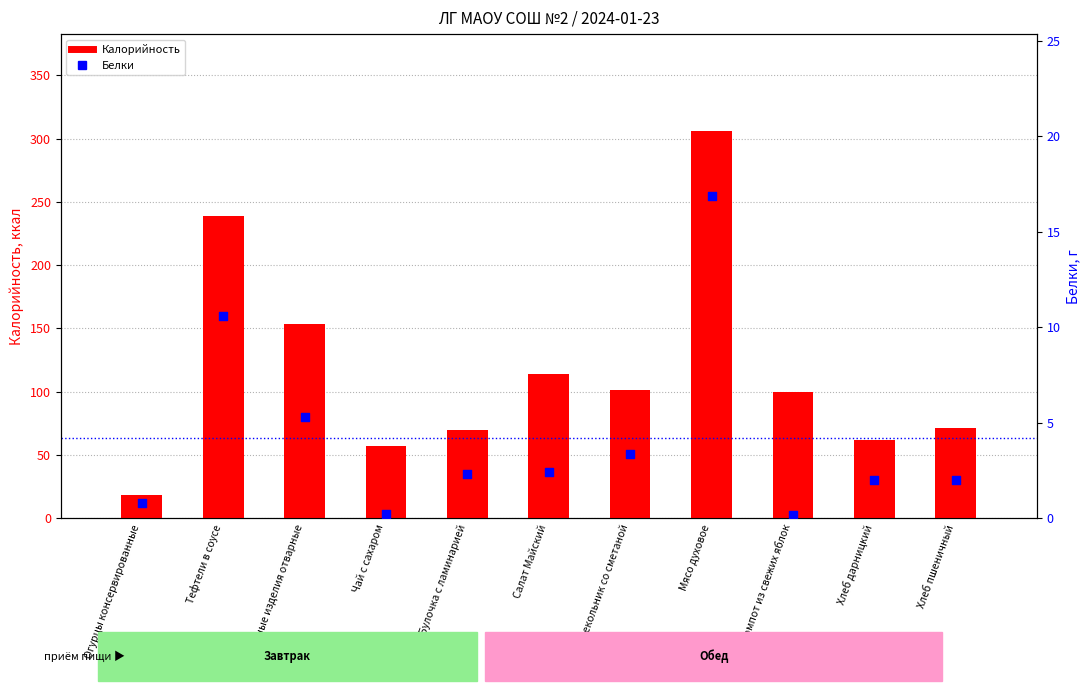

At which category is the sum across all series the highest?

Мясо духовое